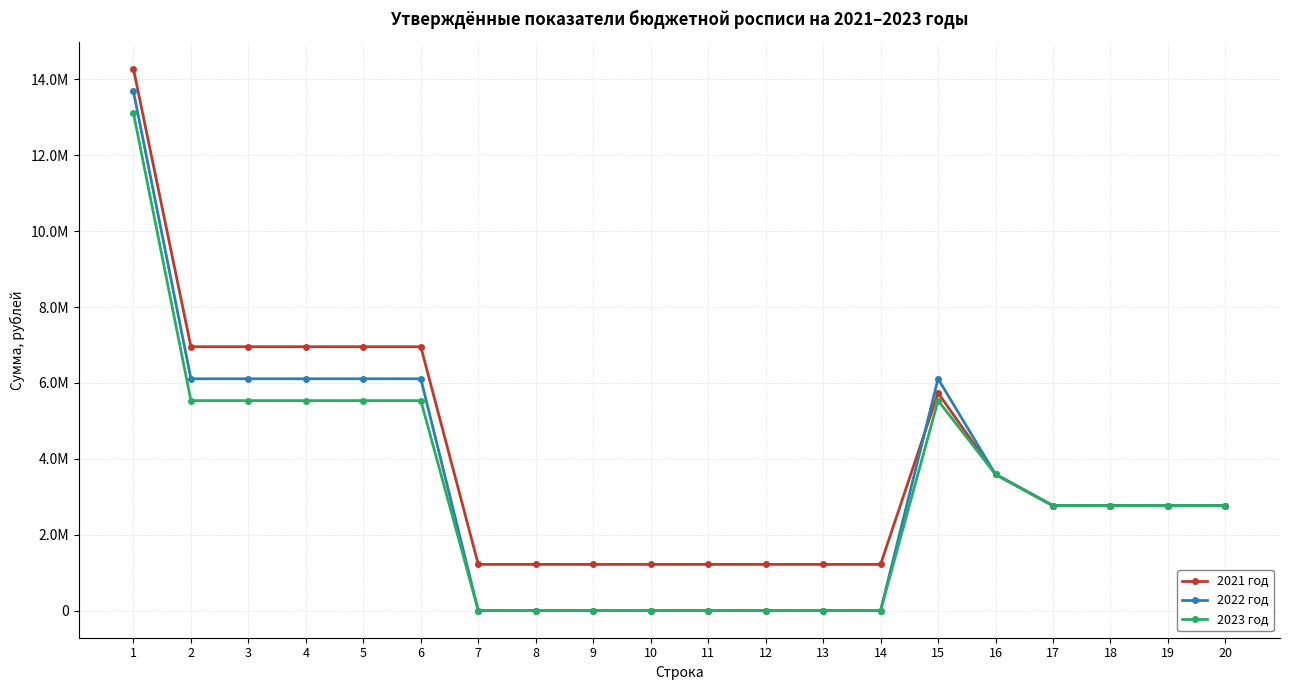

What is the sum of the 2022 год values at 8 and 19?

2765498.5